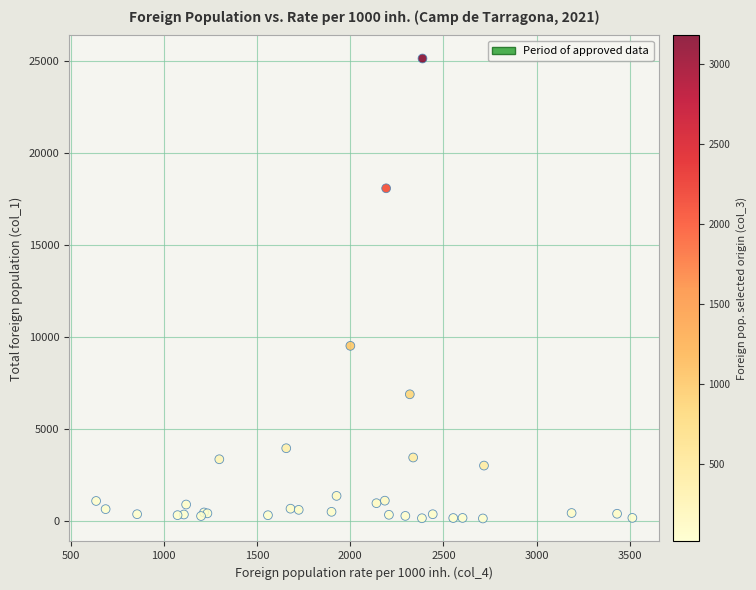

What Y value in the scatter plot is closest to 12614?

9497